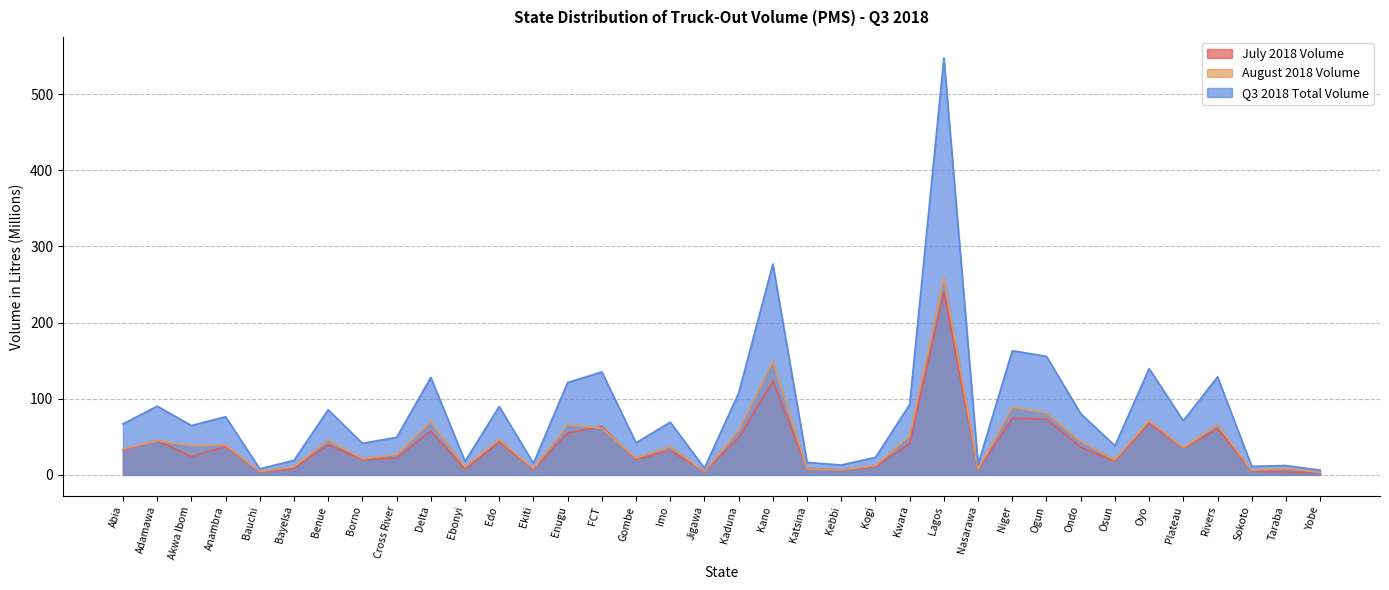

At which category does the chart reach its minimum across all series?

Yobe